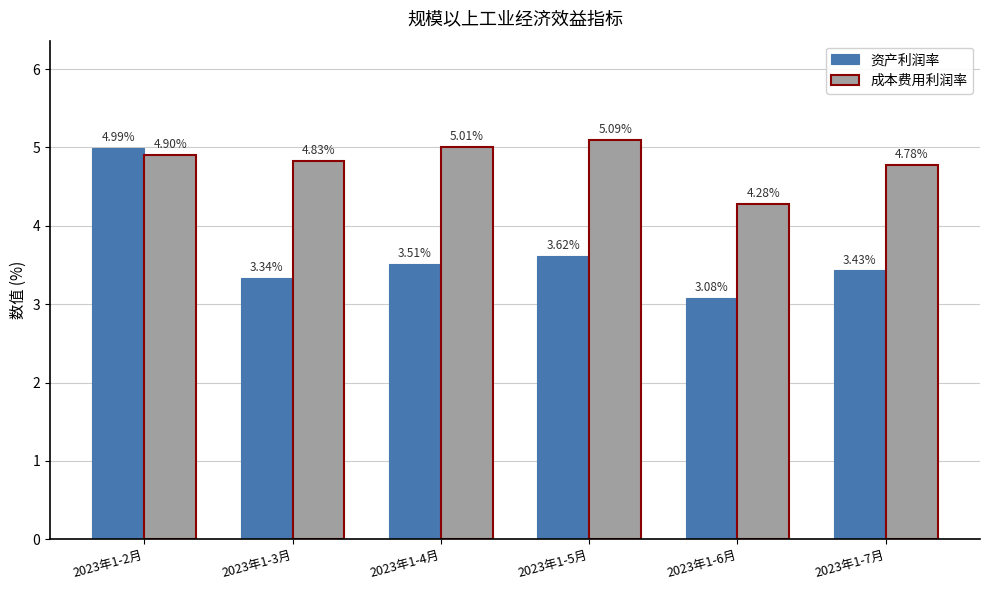

Rank the series by their maximum value, from highest to lowest.

成本费用利润率, 资产利润率